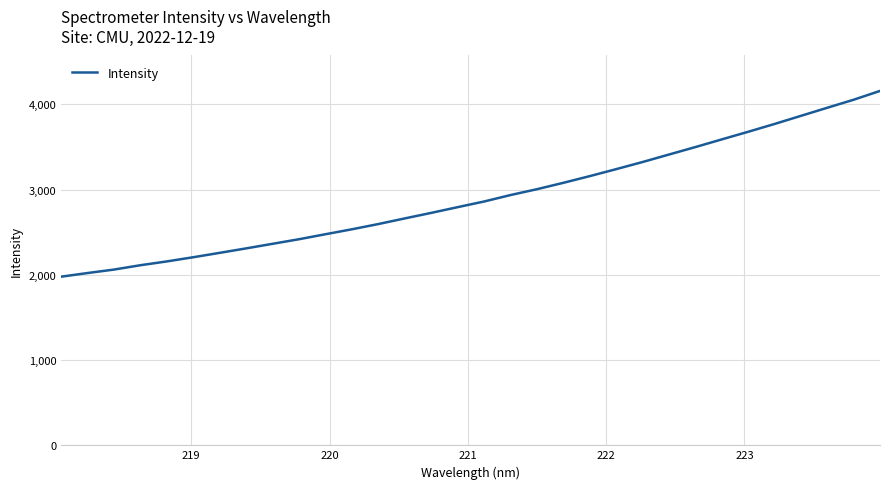

What is the difference between the maximum and minimum values?

2178.7